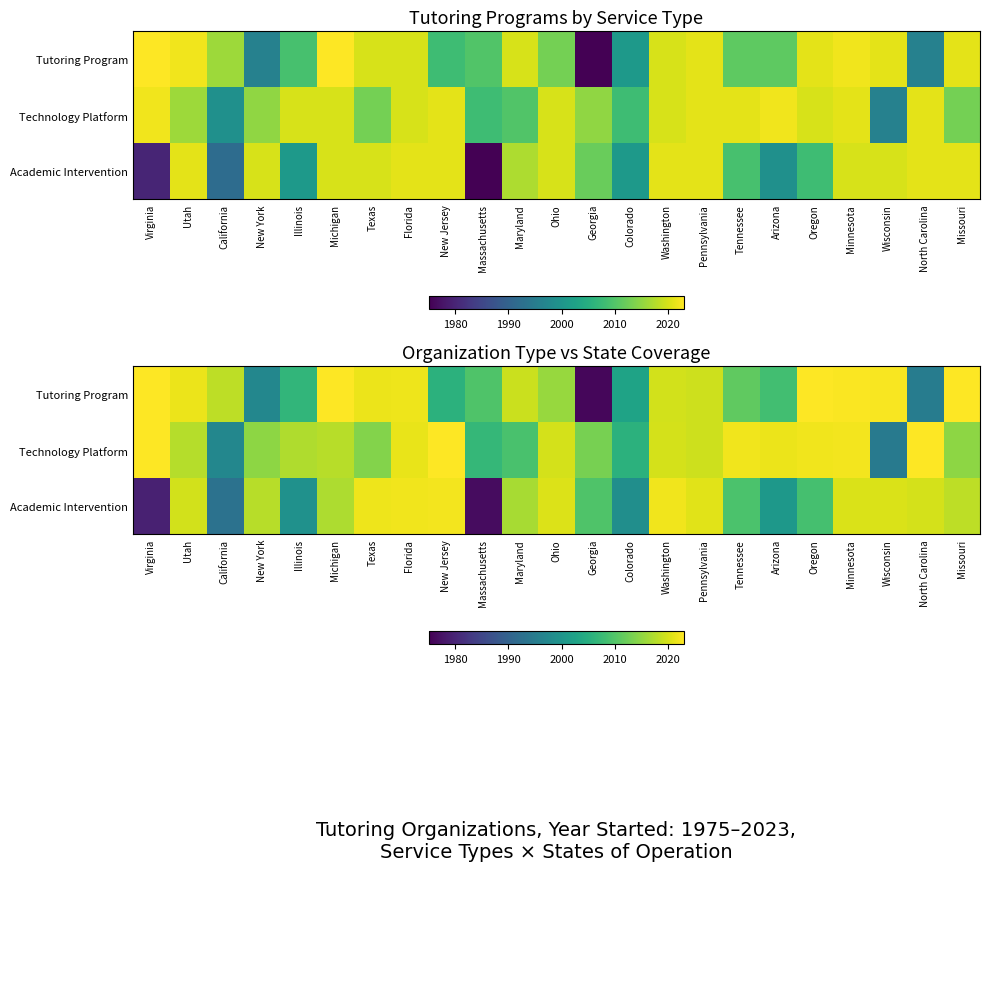

At California, list the series in order from smallest to largest.

Academic Intervention, Technology Platform, Tutoring Program